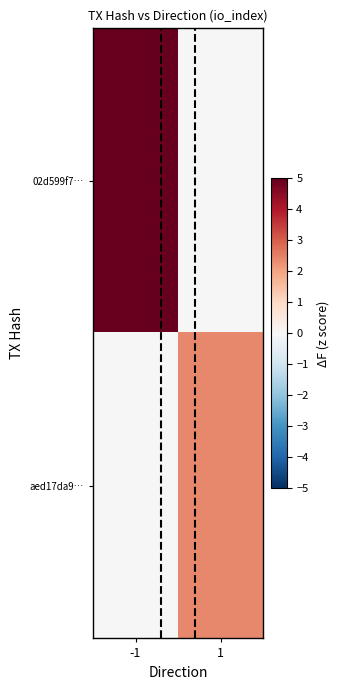

At which category does the chart reach its peak across all series?

-1